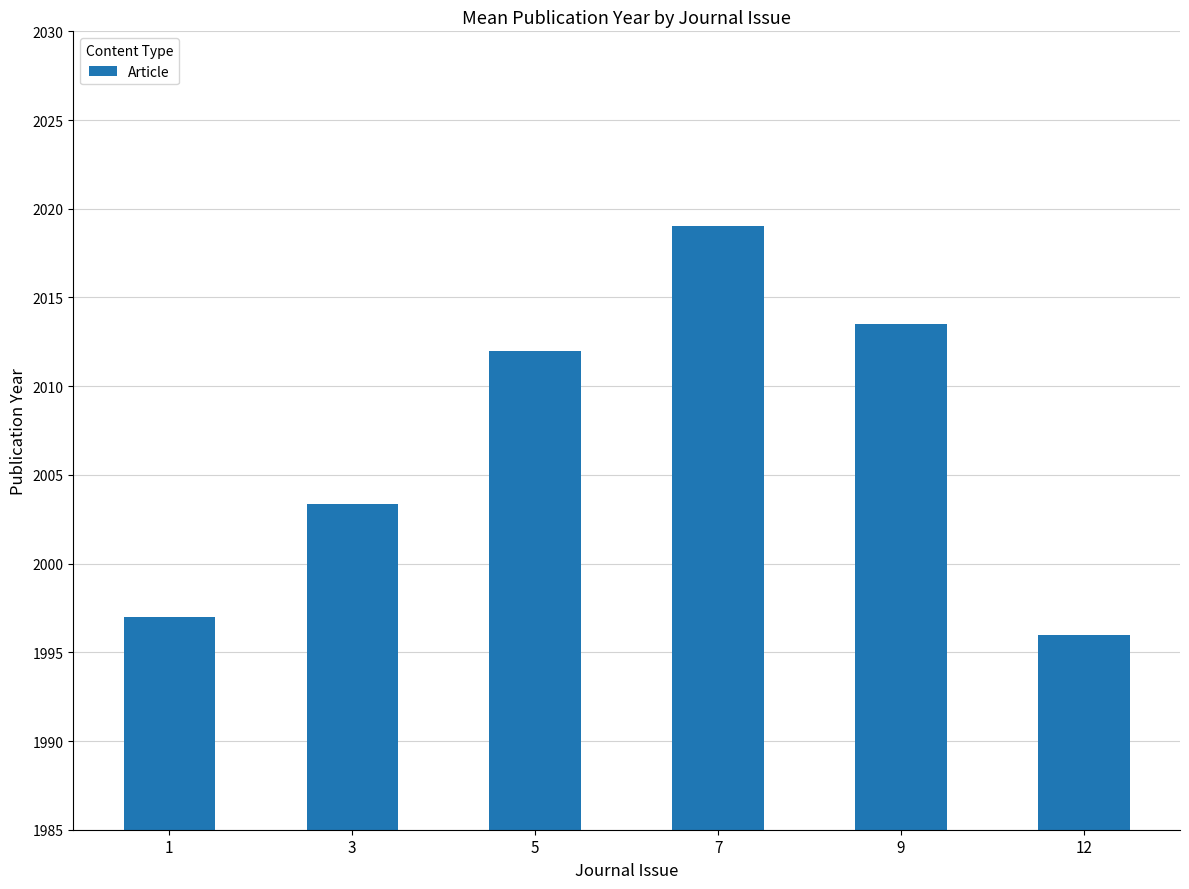

Approximately how many times larger is the value at 5 compared to 12?

1.0